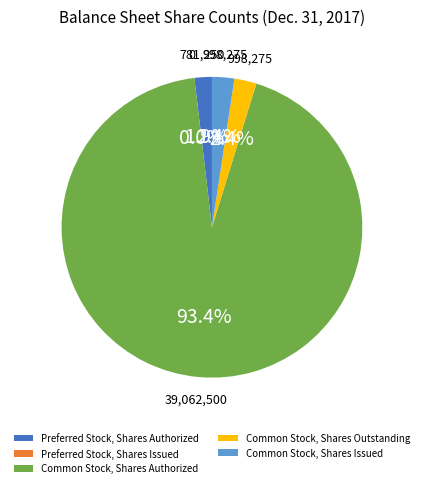

Is there any slice that represents more than half of the pie?

Yes